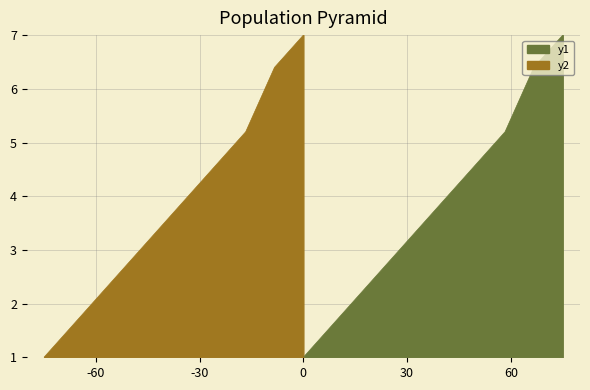

What is the lowest value of the y1 series?

1.0